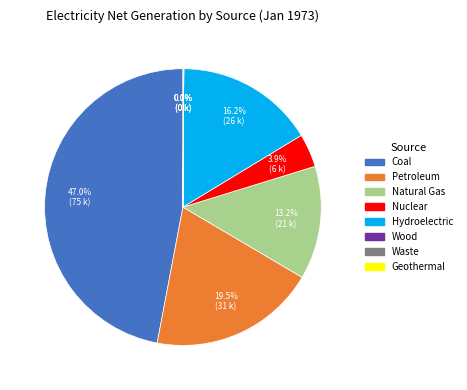

Is there a majority slice in this chart?

No